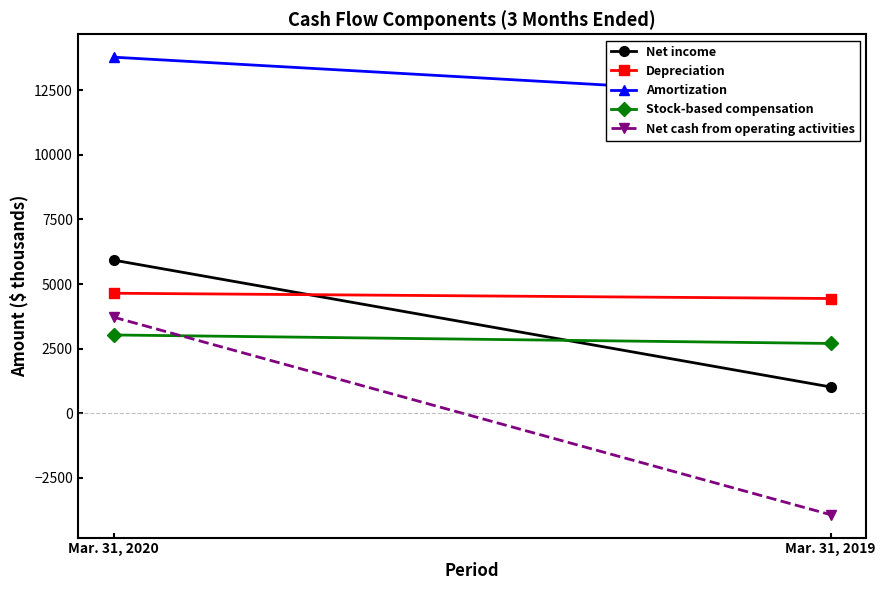

How many positive values does the Net cash from operating activities series have?

1